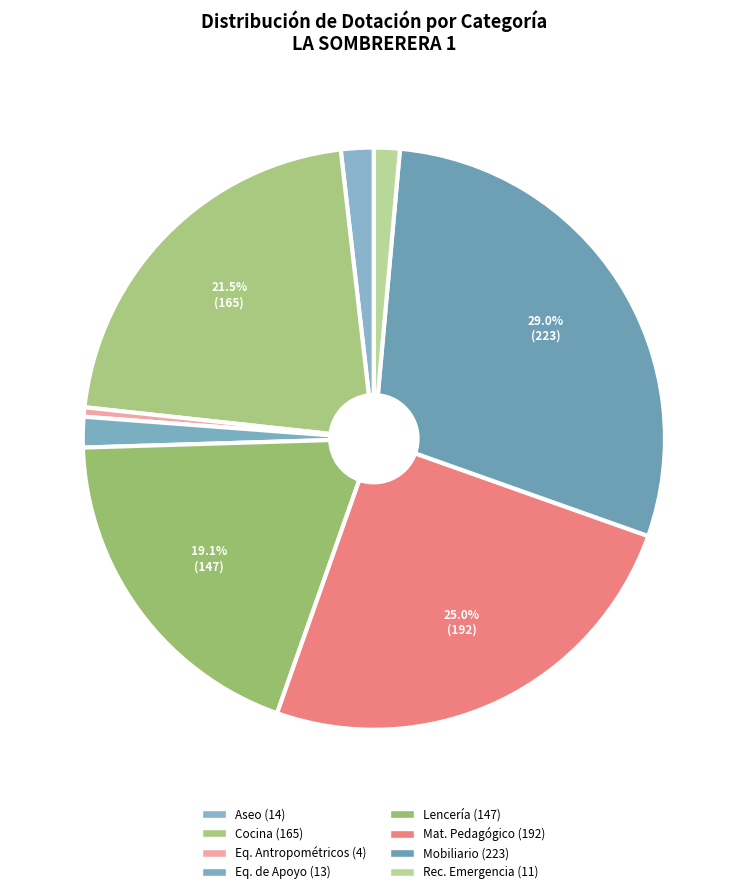

How many slices are in this pie chart?

8